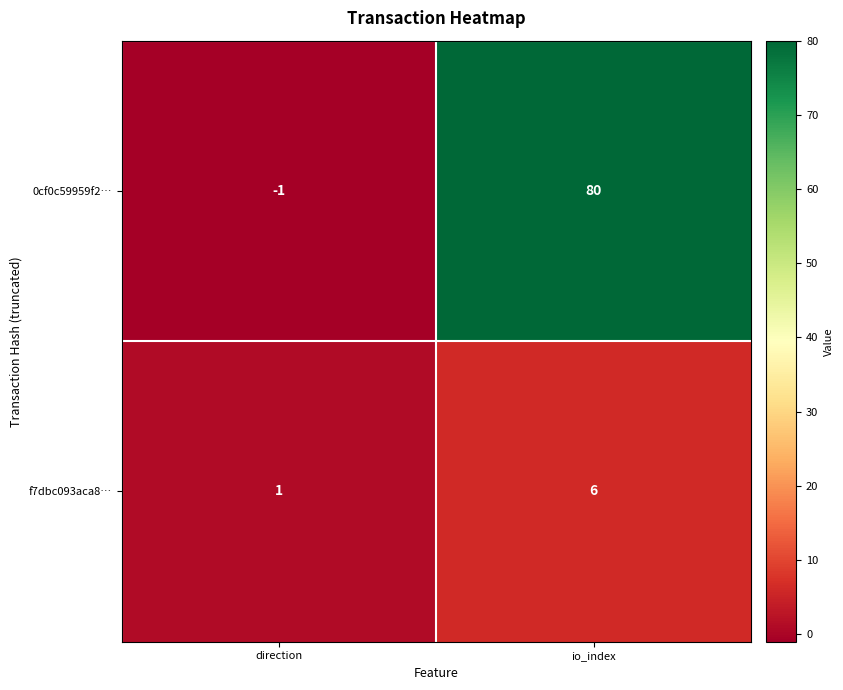

How many data points does each series have?

2